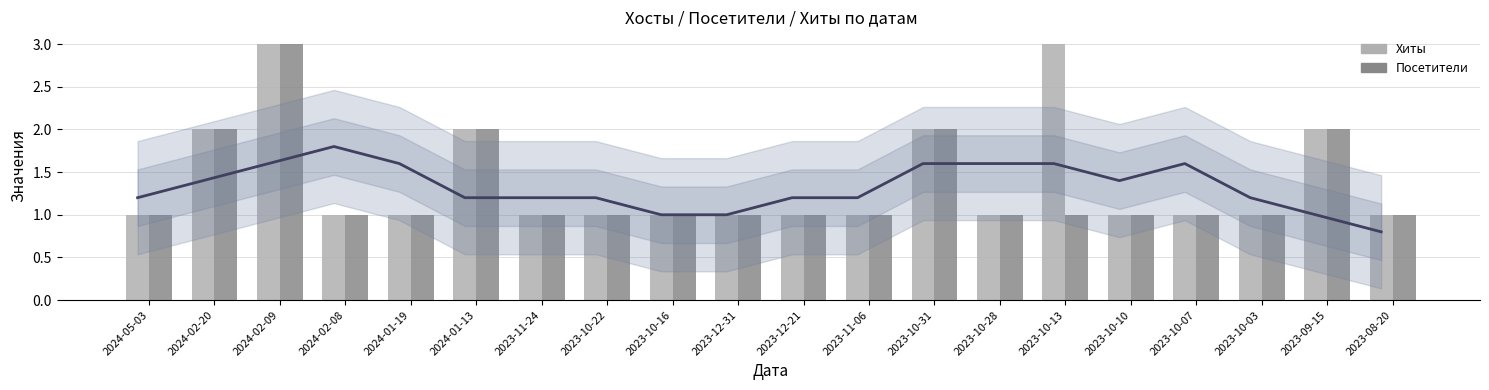

What are all the series names shown in the legend?

Хиты, Посетители